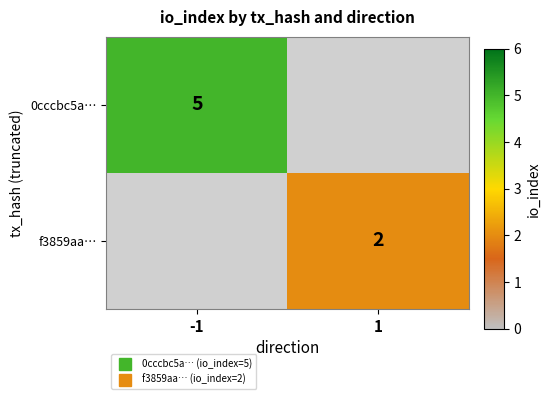

What is the minimum value for 0cccbc5a…?

5.0